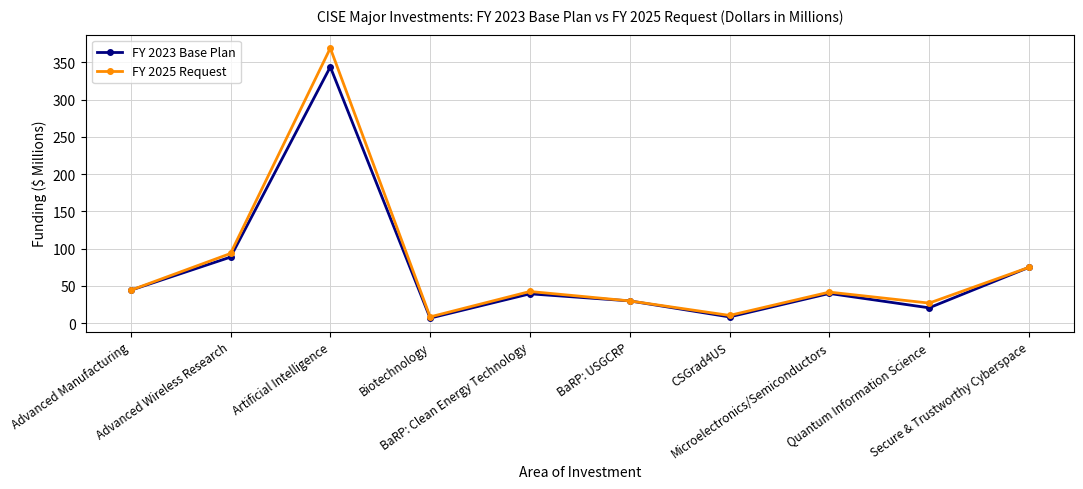

What is the sum of all FY 2025 Request values?

742.6